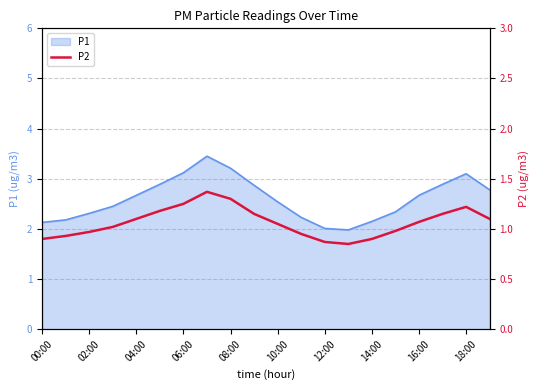

The P1 series shows 2.0 at 12:00. True or false?

True